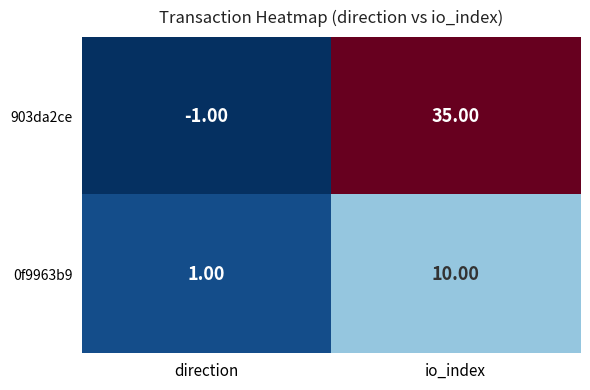

Rank the series by their average value, from lowest to highest.

0f9963b9, 903da2ce